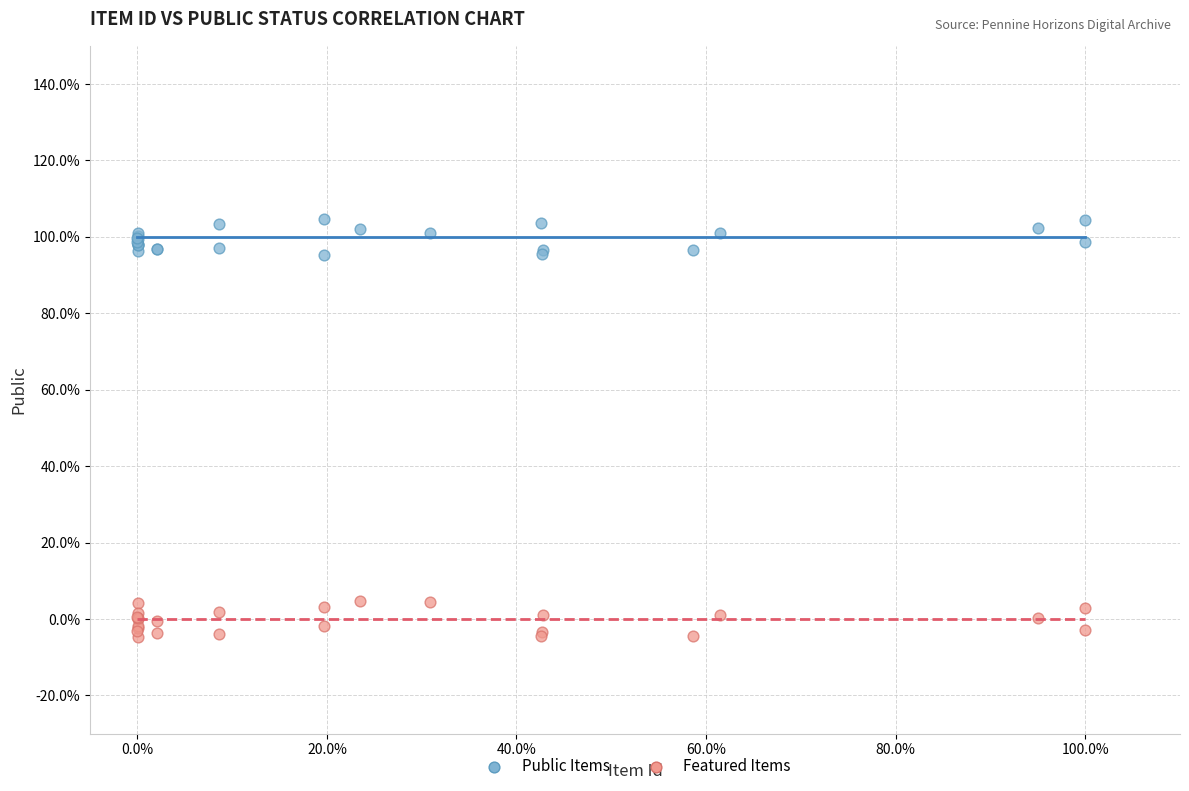

Which series reaches the minimum Y coordinate?

Featured Items